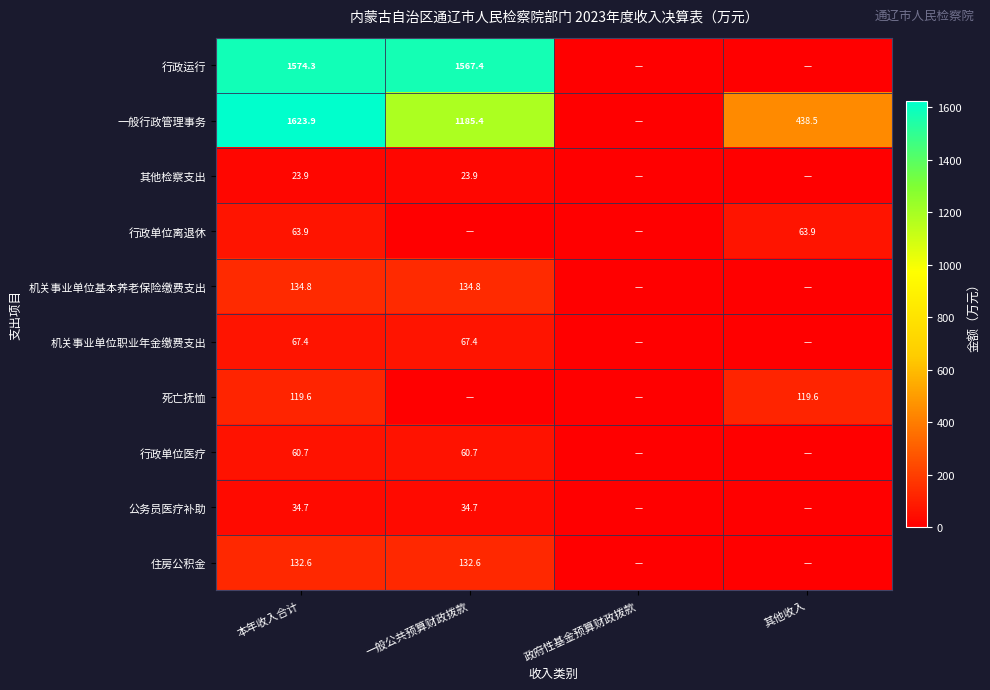

True or false: 机关事业单位职业年金缴费支出 has a value of 93.4 at 一般公共预算财政拨款.

False